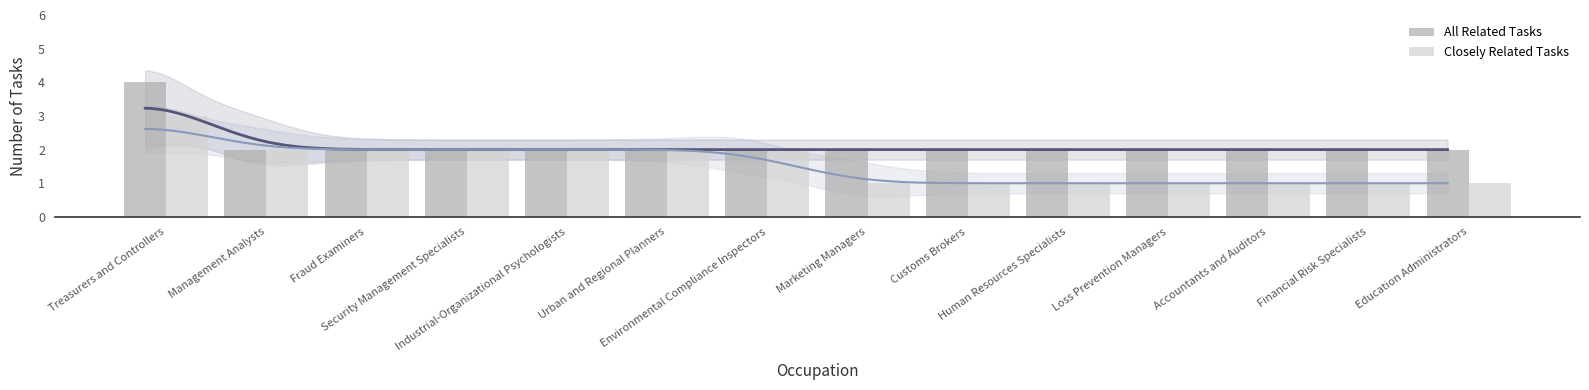

At how many categories does at least one series exceed 2?

1